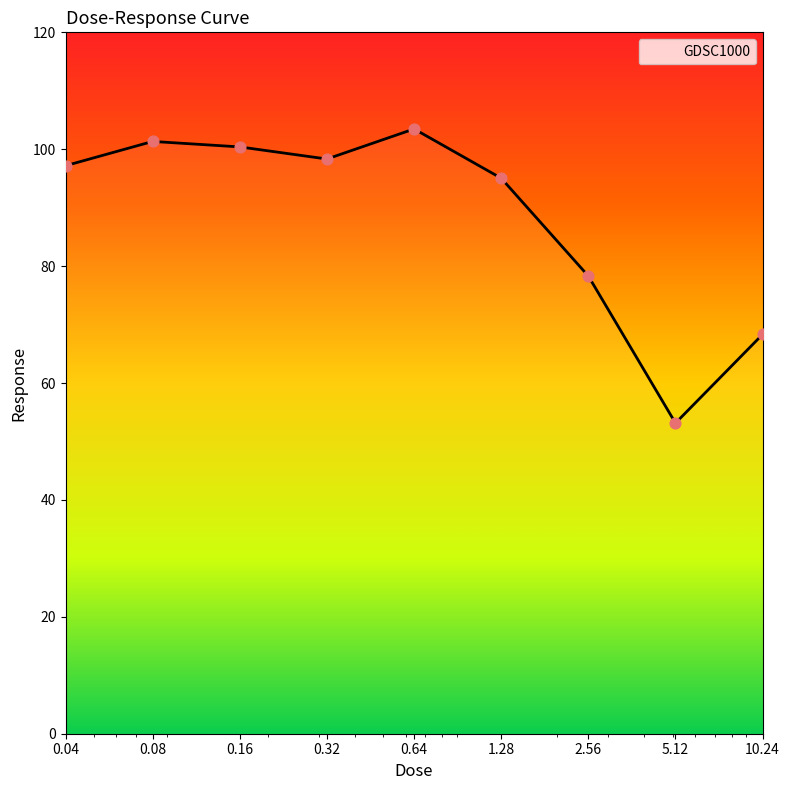

What is the maximum value shown in the chart?

103.5